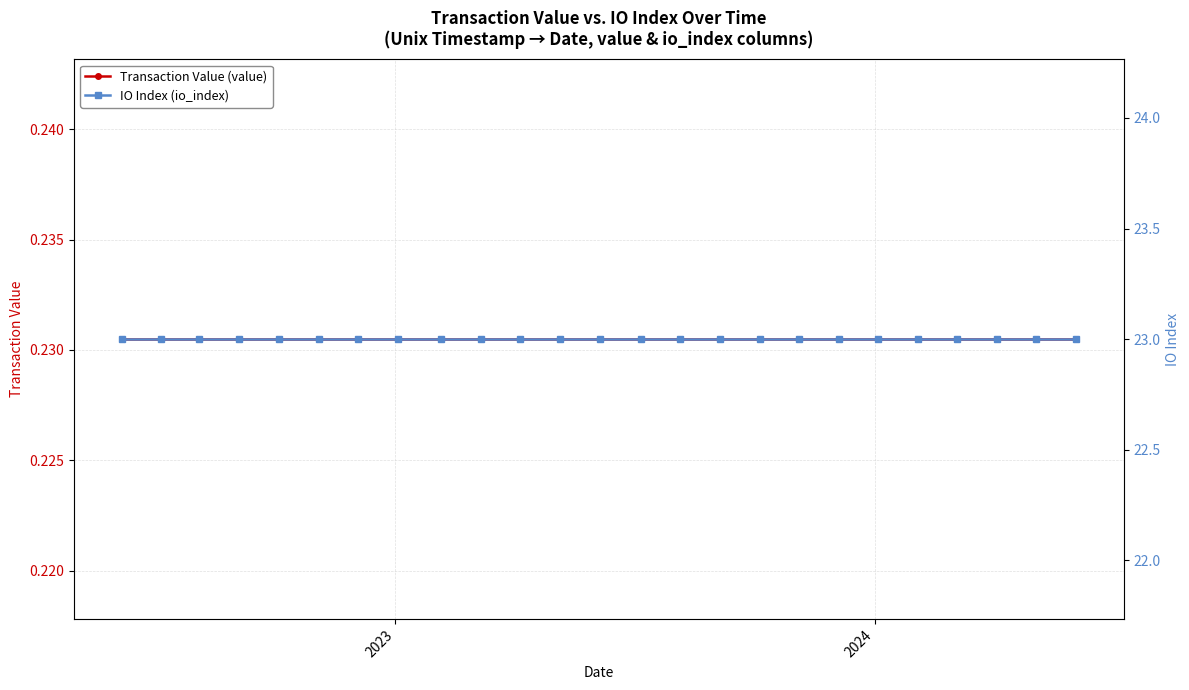

Count the number of data series in this chart.

2